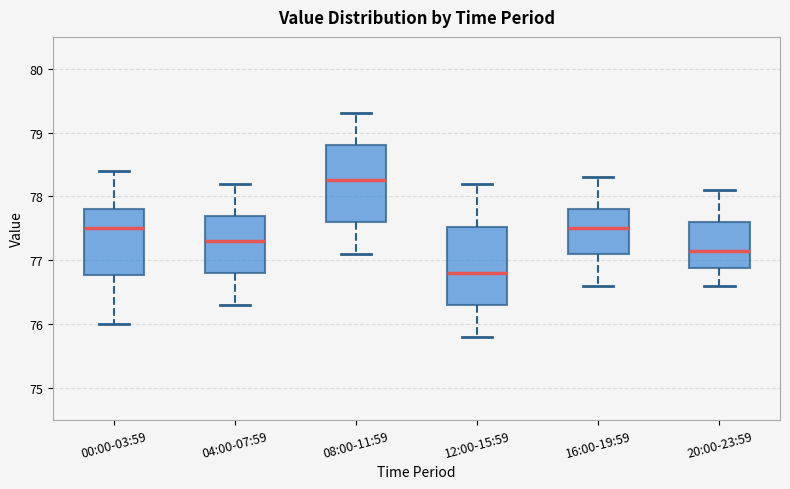

Which box's median line is the highest?

08:00-11:59